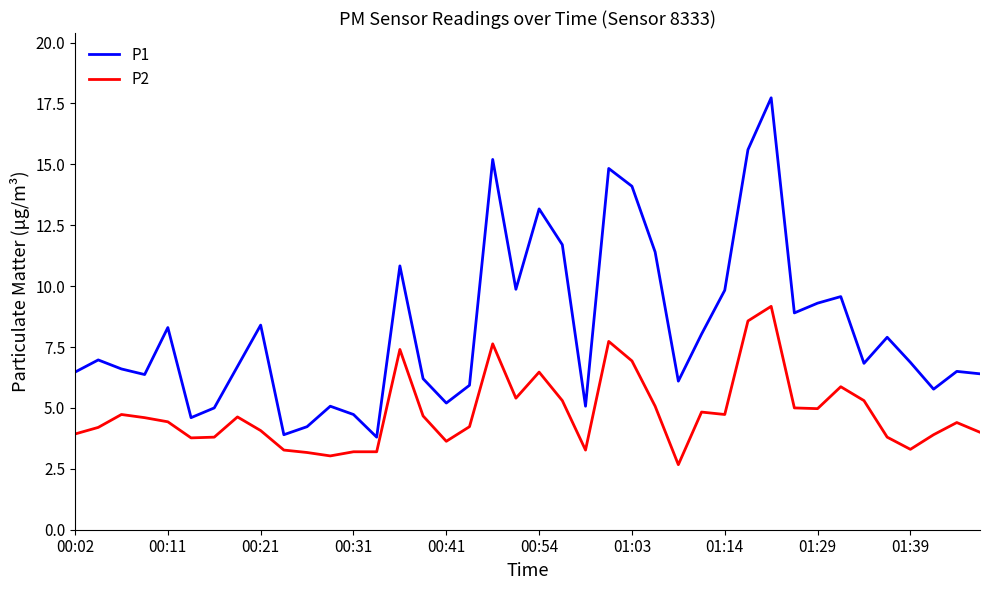

List the series in order of their peak value, highest first.

P1, P2